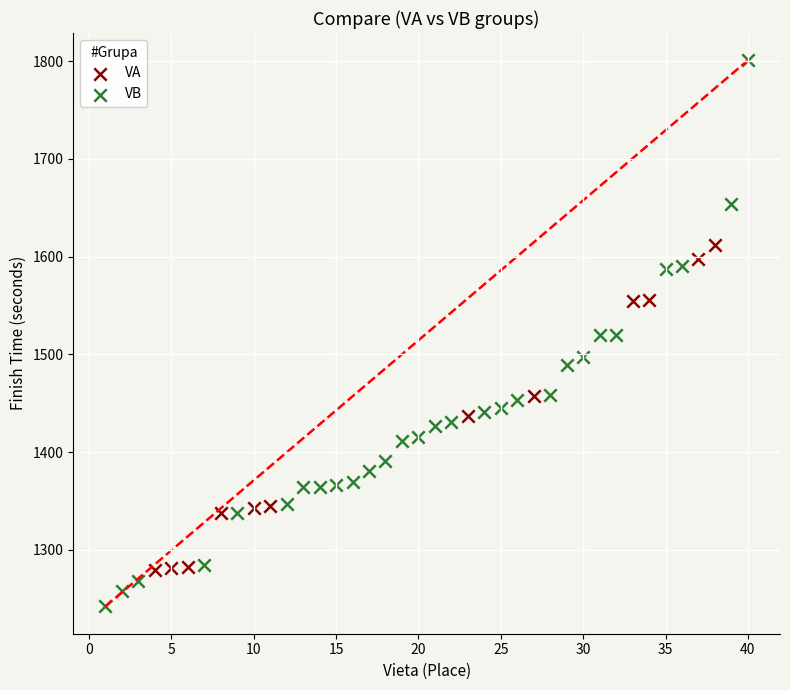

Which series contains the highest Y value?

VB